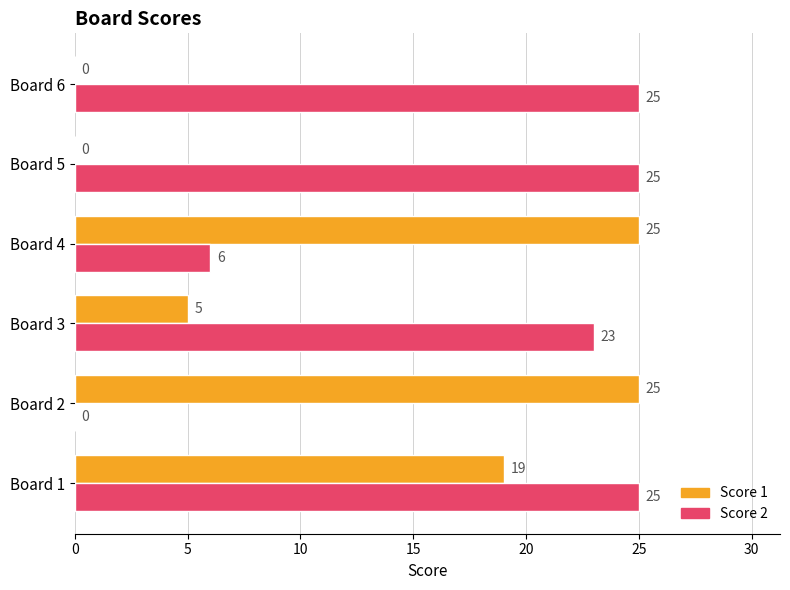

What is the approximate value of Score 1 at Board 1, to the nearest 10?

20